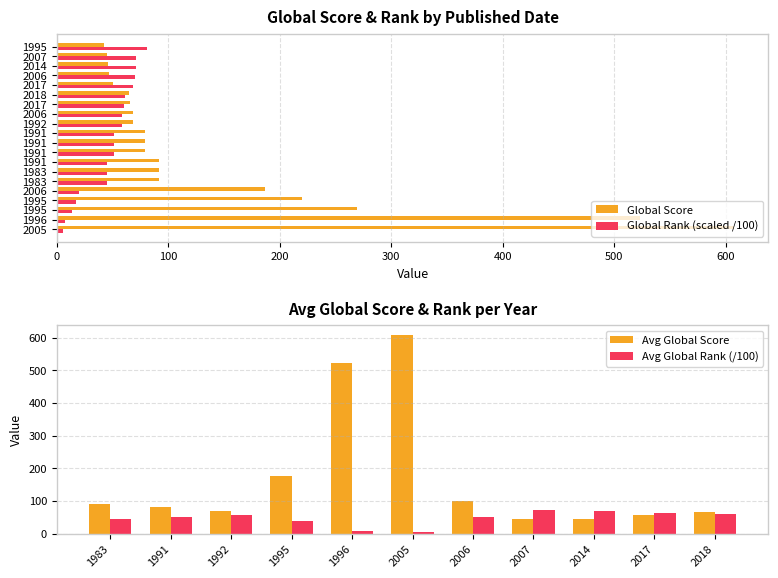

Which has a higher value, 2007 or 2005?

2005